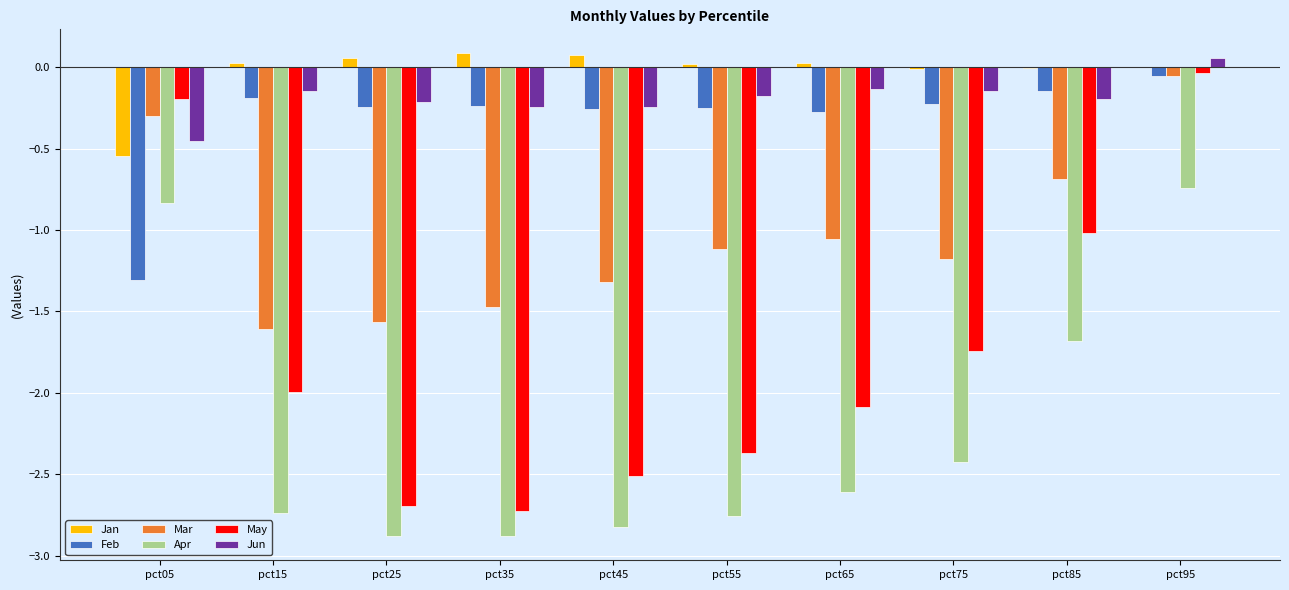

At which label does Mar reach its peak?

pct95